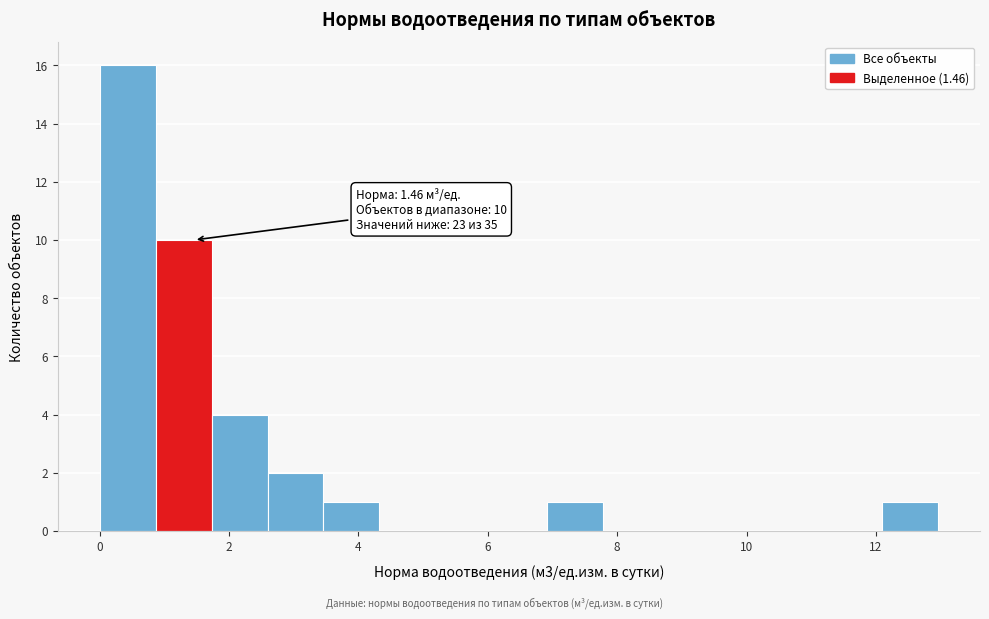

Which range on the x-axis has the tallest bar?

0.0 to 0.8